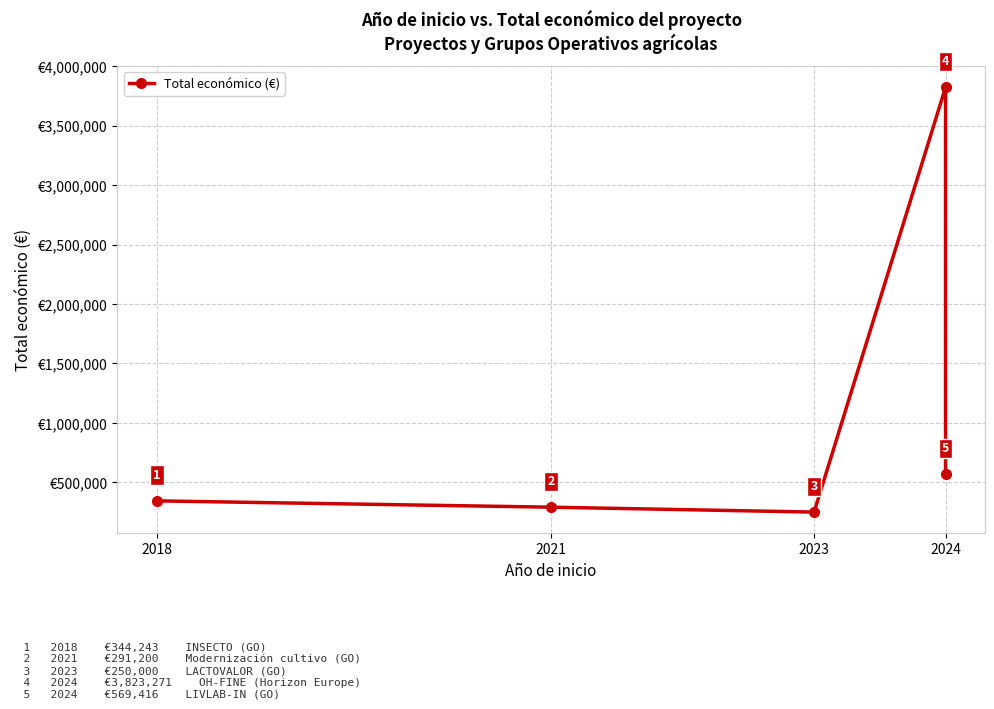

Count the number of data series in this chart.

1